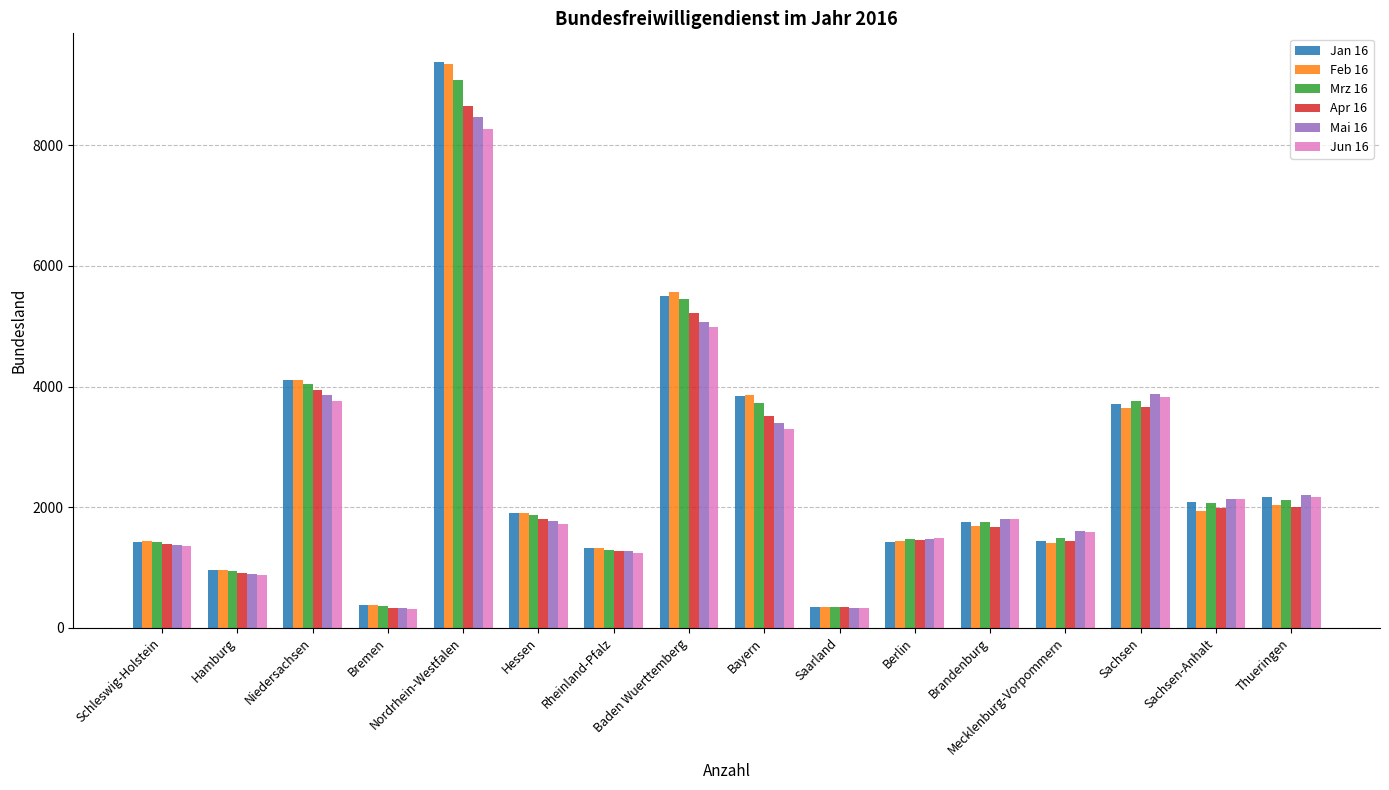

Which series has the widest spread of values?

Jan 16